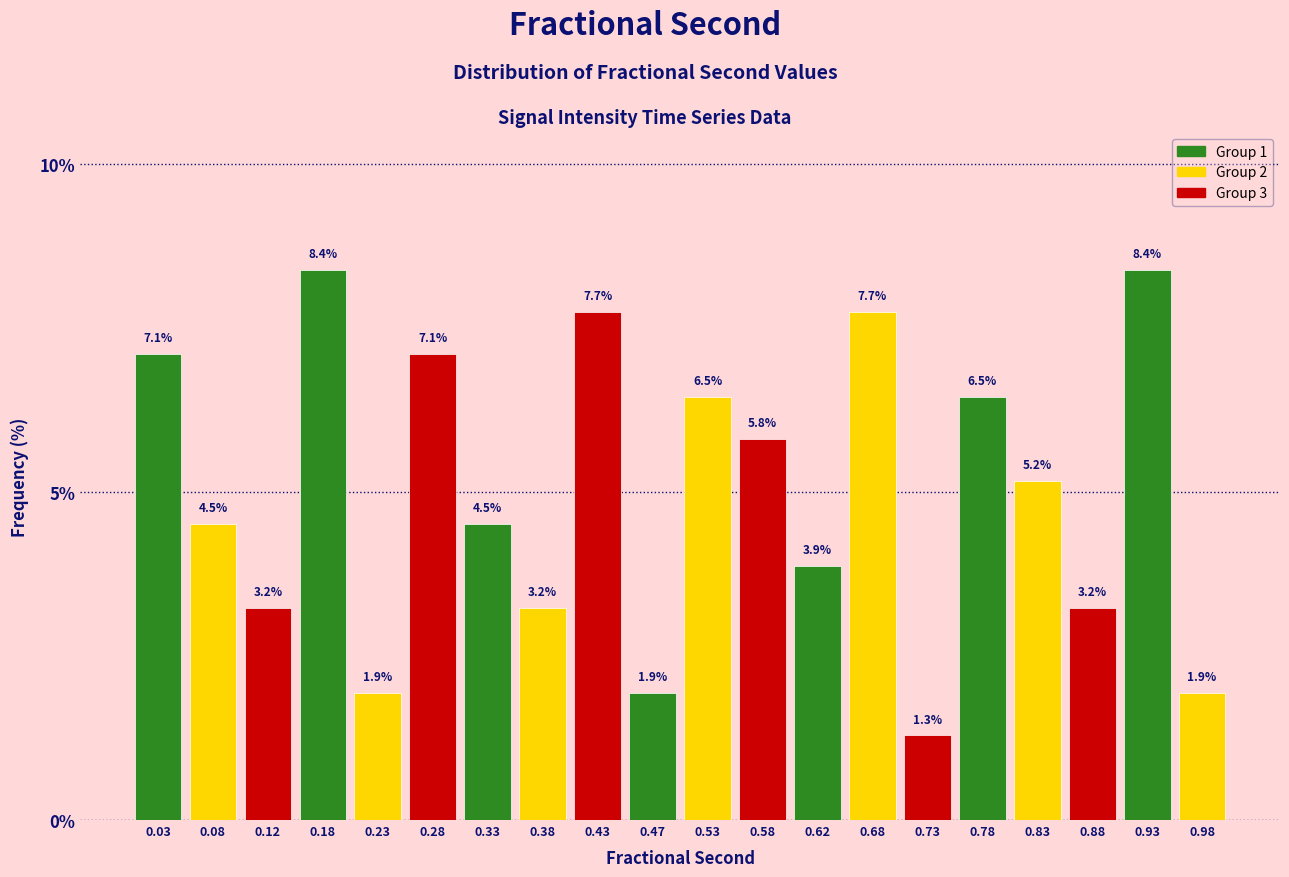

Reading left to right, list every bar in this chart as the range it spans on the x-axis followed by its height.

0.00 to 0.05: 7.1
0.05 to 0.10: 4.5
0.10 to 0.15: 3.2
0.15 to 0.20: 8.4
0.20 to 0.25: 1.9
0.25 to 0.30: 7.1
0.30 to 0.35: 4.5
0.35 to 0.40: 3.2
0.40 to 0.45: 7.7
0.45 to 0.50: 1.9
0.50 to 0.55: 6.5
0.55 to 0.60: 5.8
0.60 to 0.65: 3.9
0.65 to 0.70: 7.7
0.70 to 0.75: 1.3
0.75 to 0.80: 6.5
0.80 to 0.85: 5.2
0.85 to 0.90: 3.2
0.90 to 0.95: 8.4
0.95 to 1.00: 1.9